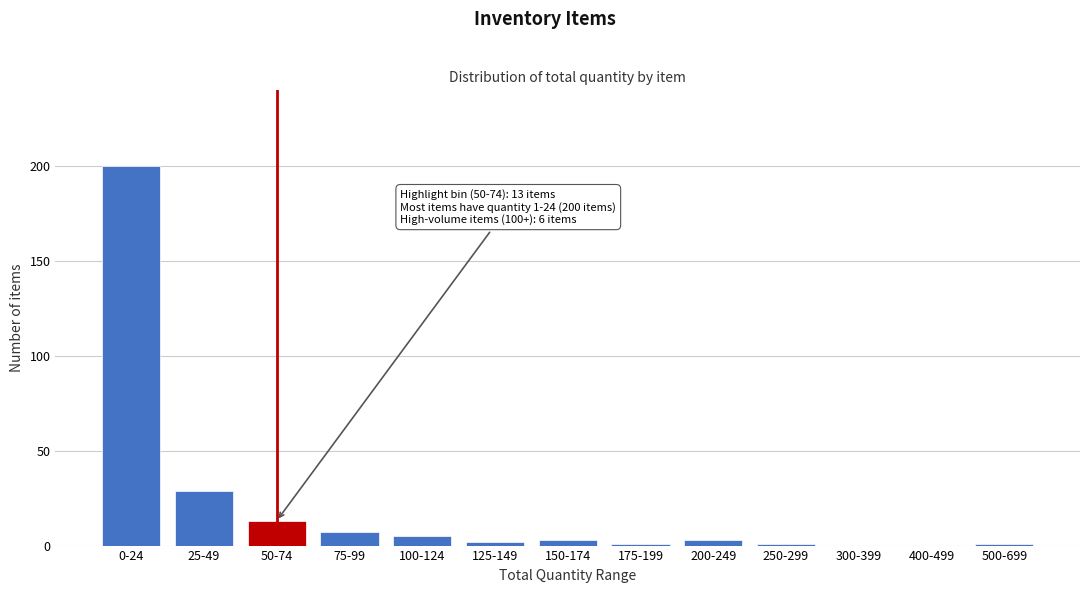

Reading right to left, what are all the values shown in this chart?

500-699=1	400-499=0	300-399=0	250-299=1	200-249=3	175-199=1	150-174=3	125-149=2	100-124=5	75-99=7	50-74=13	25-49=29	0-24=200